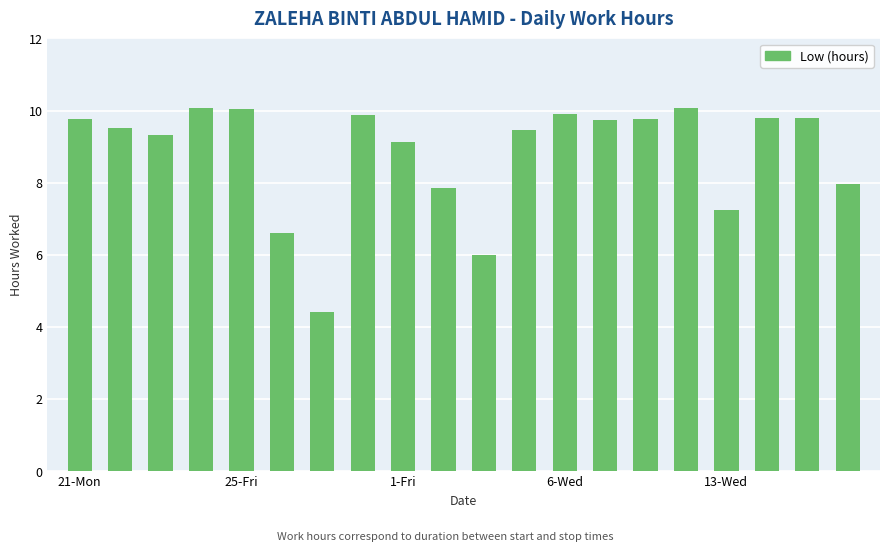

What is the maximum value shown in the chart?

10.1